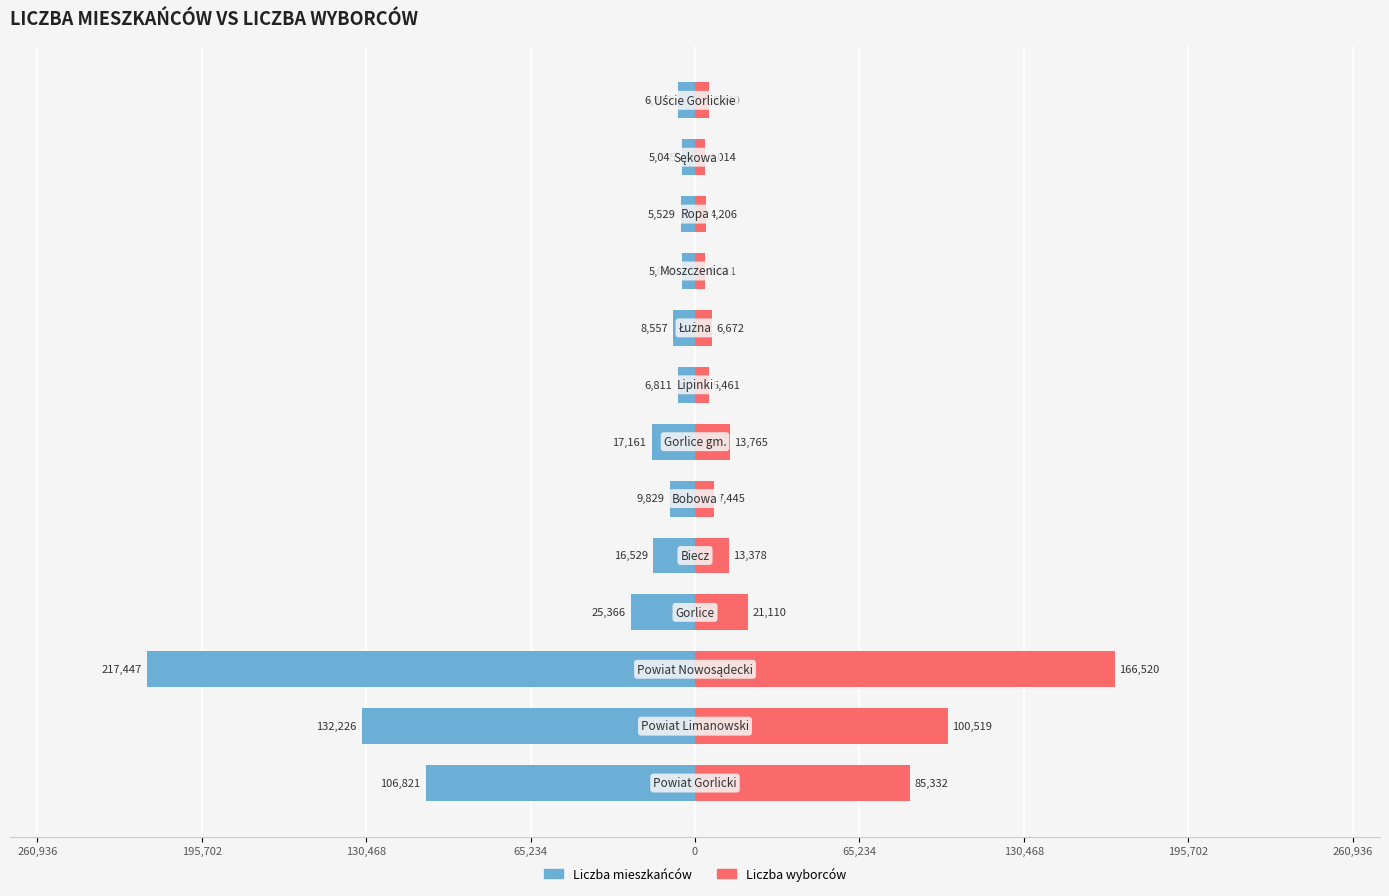

What are all the series names shown in the legend?

Liczba mieszkańców, Liczba wyborców